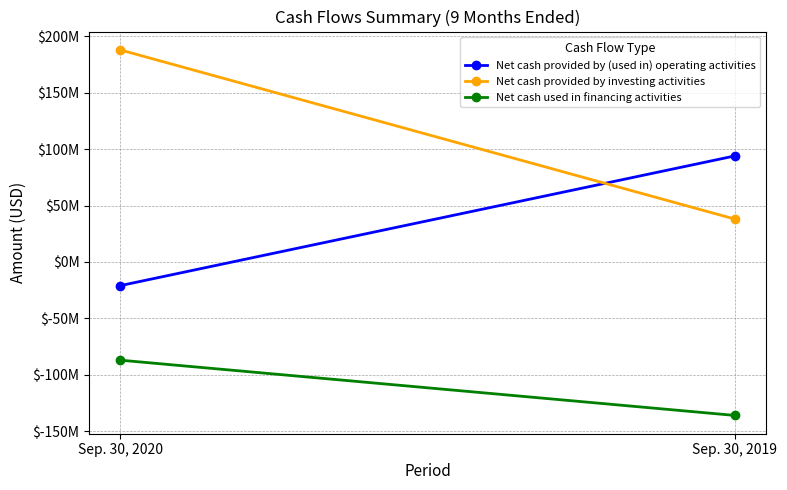

Between Sep. 30, 2020 and Sep. 30, 2019, which is larger?

Sep. 30, 2019